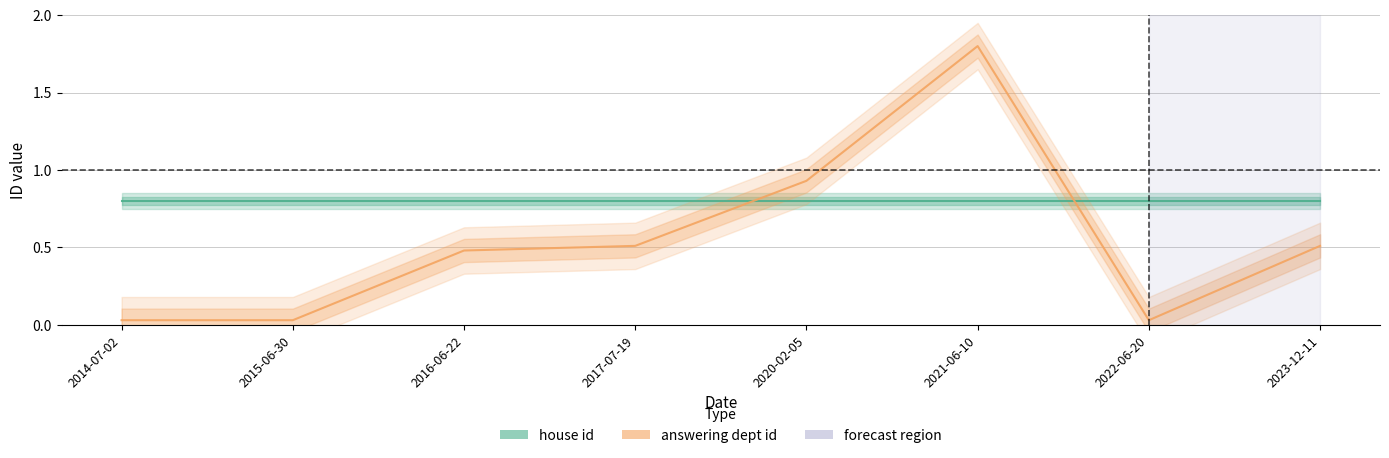

What is the label of the 8th point from the left?

2023-12-11